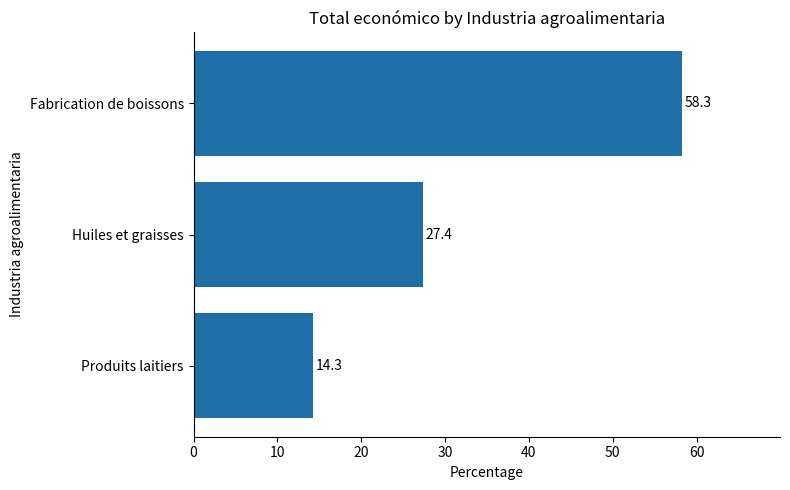

Reading bottom to top, extract all data points from this chart.

14.3	27.4	58.3